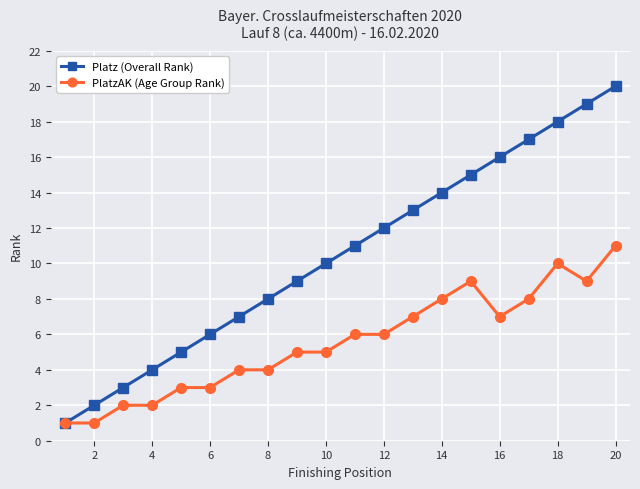

What is the value of the PlatzAK (Age Group Rank) point at the 15th from the left?

9